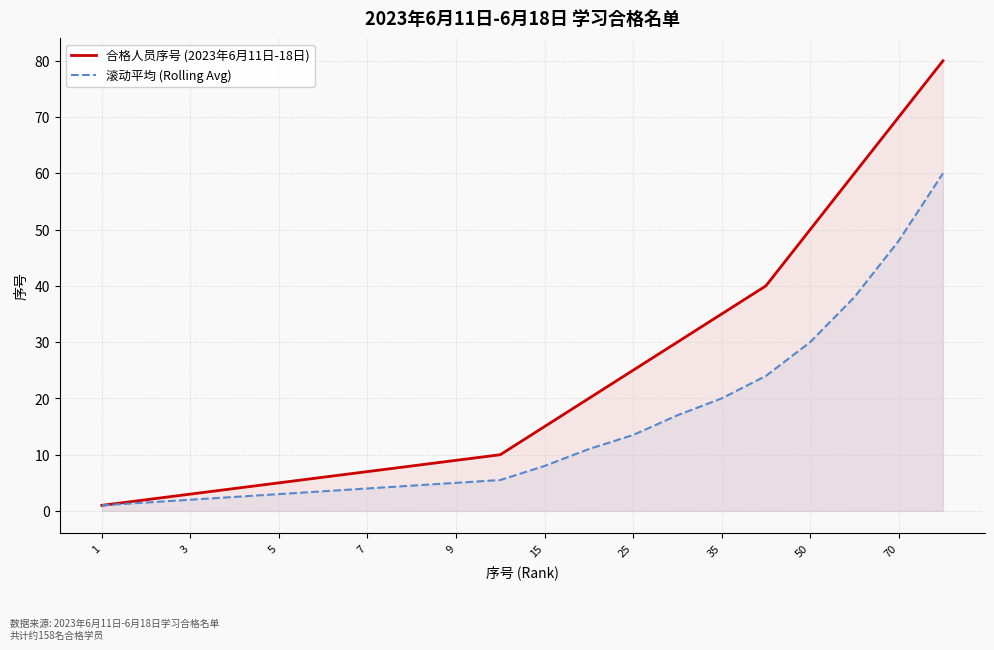

The value of 滚动平均 (Rolling Avg) at 25 is 13.5. True or false?

True